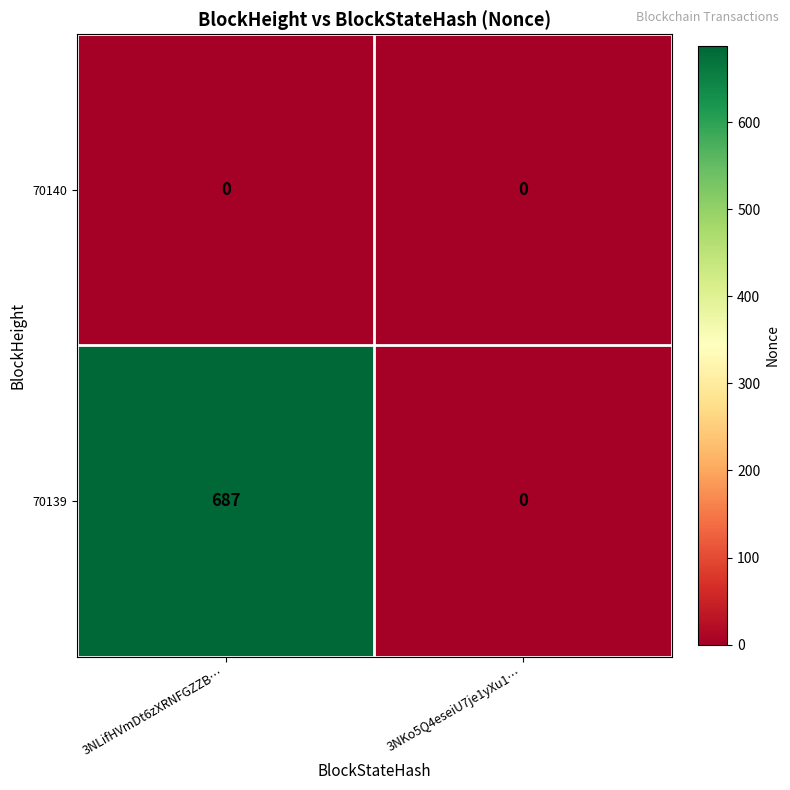

Which category has the highest value in the 70139 series?

3NLifHVmDt6zXRNFGZZB…